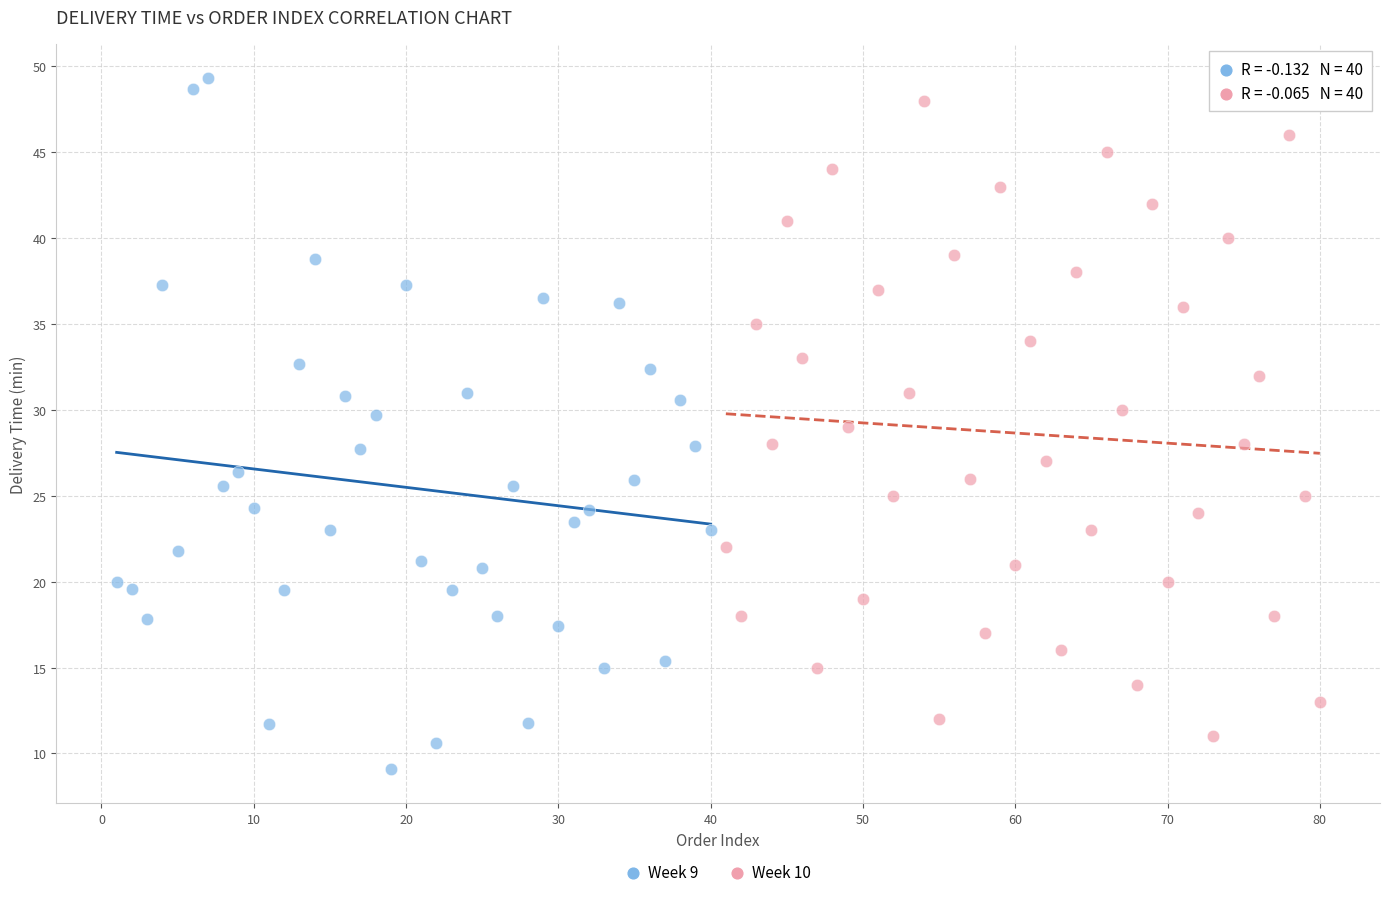

Which series has the largest Y range (max minus min)?

Week 9